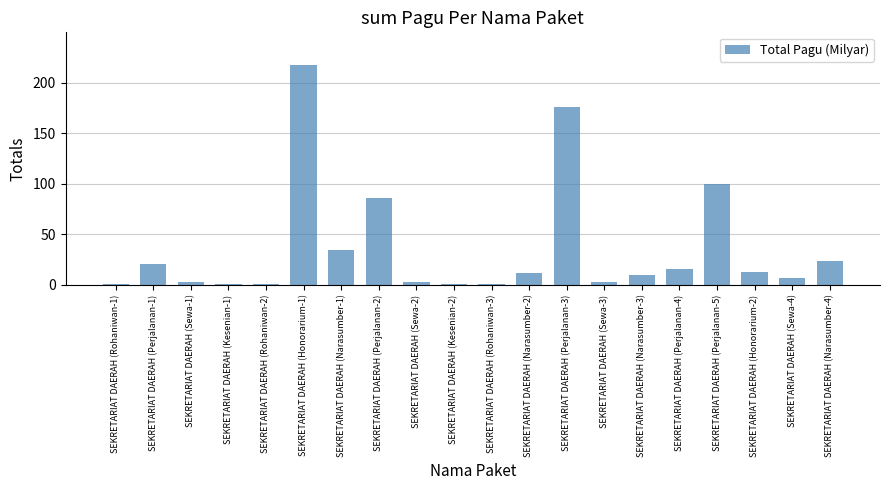

At which category does the chart reach its peak across all series?

SEKRETARIAT DAERAH (Honorarium-1)